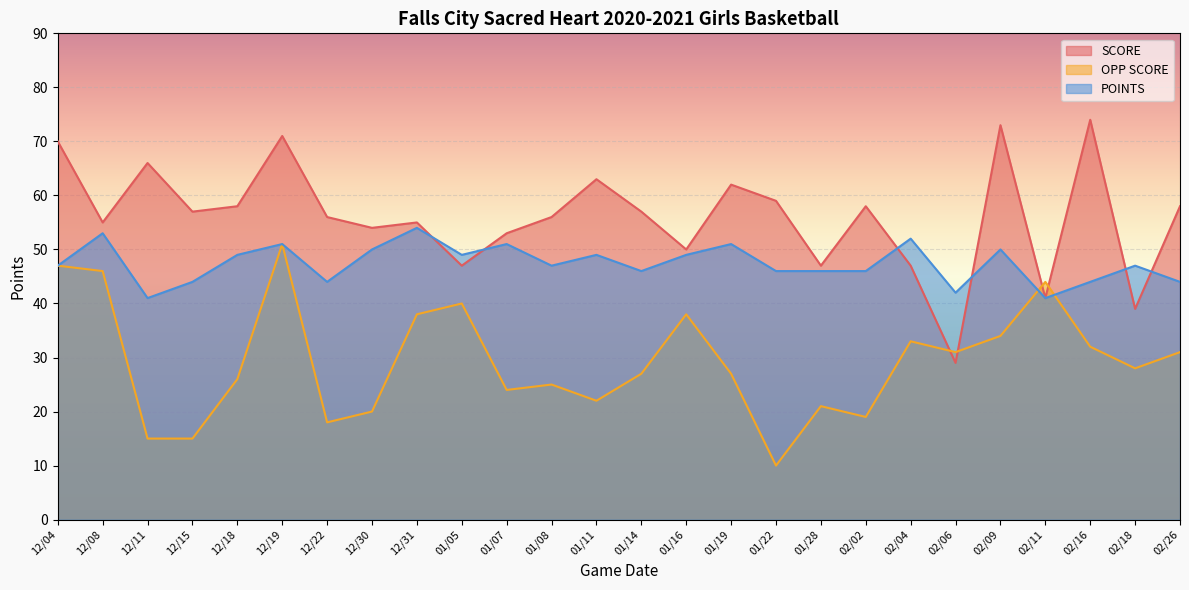

Which label corresponds to the largest value in the chart?

02/16